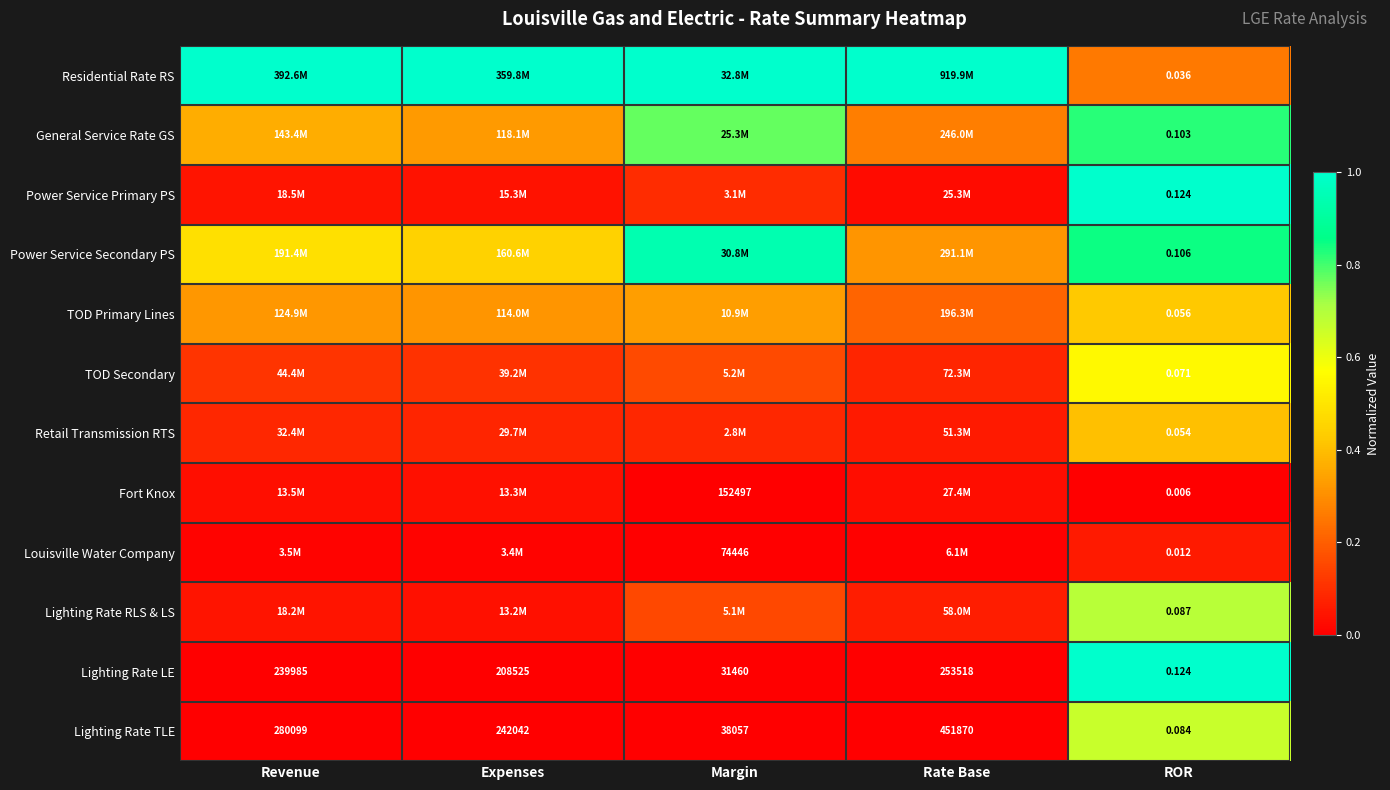

At which label does Lighting Rate TLE first exceed 242042?

Revenue